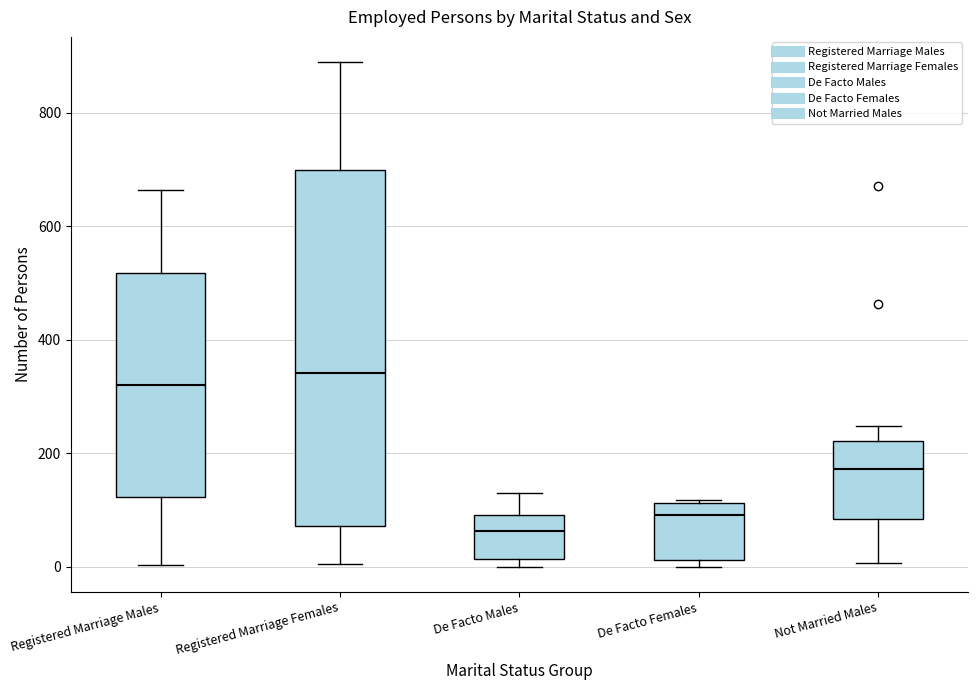

Reading left to right, transcribe this box plot: for each box, give where its median line is, the range the box spans, and where its two whiskers end, as read against the y-axis. The values are not printed on the chart, so give them approximately, as read against the axis.

Registered Marriage Males: median 320, box 120 to 520, whiskers 0 to 660
Registered Marriage Females: median 340, box 80 to 700, whiskers 0 to 880
De Facto Males: median 60, box 20 to 100, whiskers 0 to 140
De Facto Females: median 100, box 20 to 120, whiskers 0 to 120
Not Married Males: median 180, box 80 to 220, whiskers 0 to 240